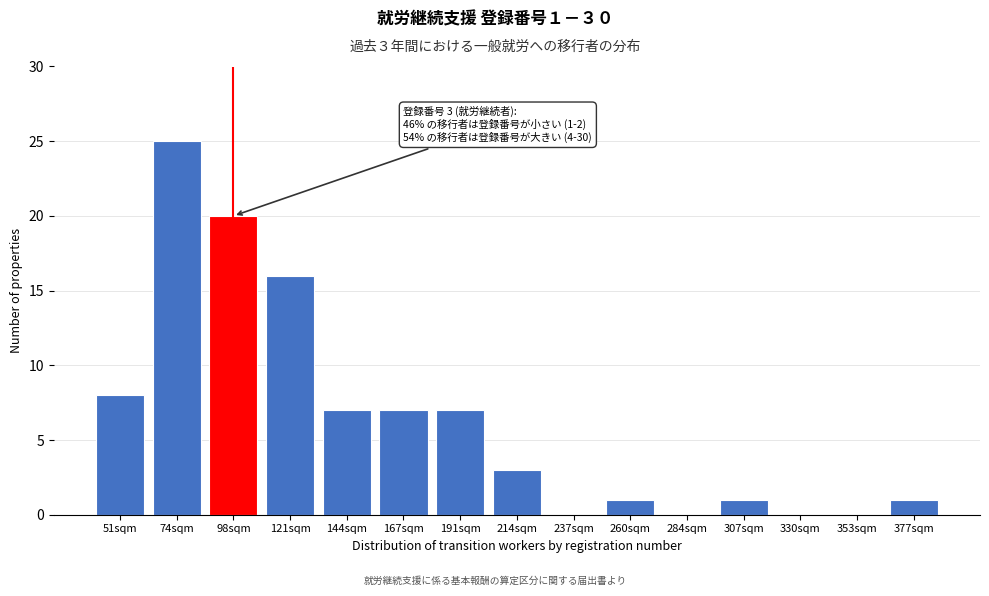

Reading right to left, what are all the values shown in this chart?

377sqm=1	353sqm=0	330sqm=0	307sqm=1	284sqm=0	260sqm=1	237sqm=0	214sqm=3	191sqm=7	167sqm=7	144sqm=7	121sqm=16	98sqm=20	74sqm=25	51sqm=8